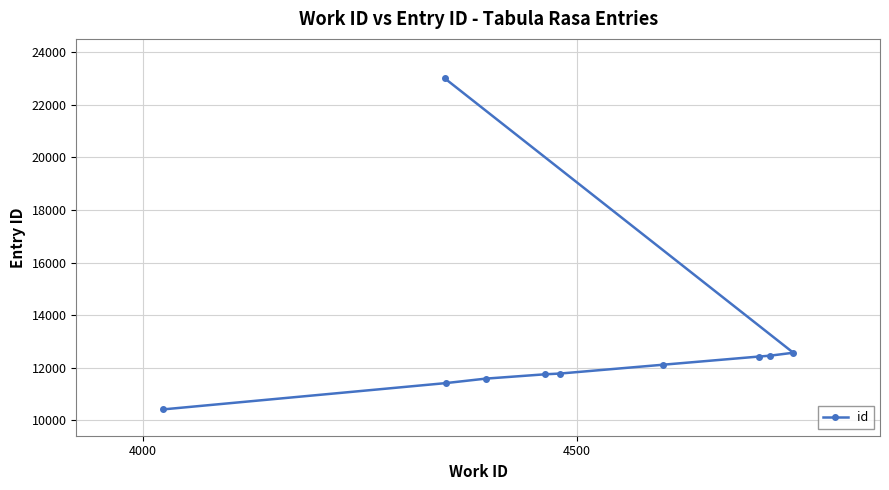

What is the value of the 1st point from the left?

10418